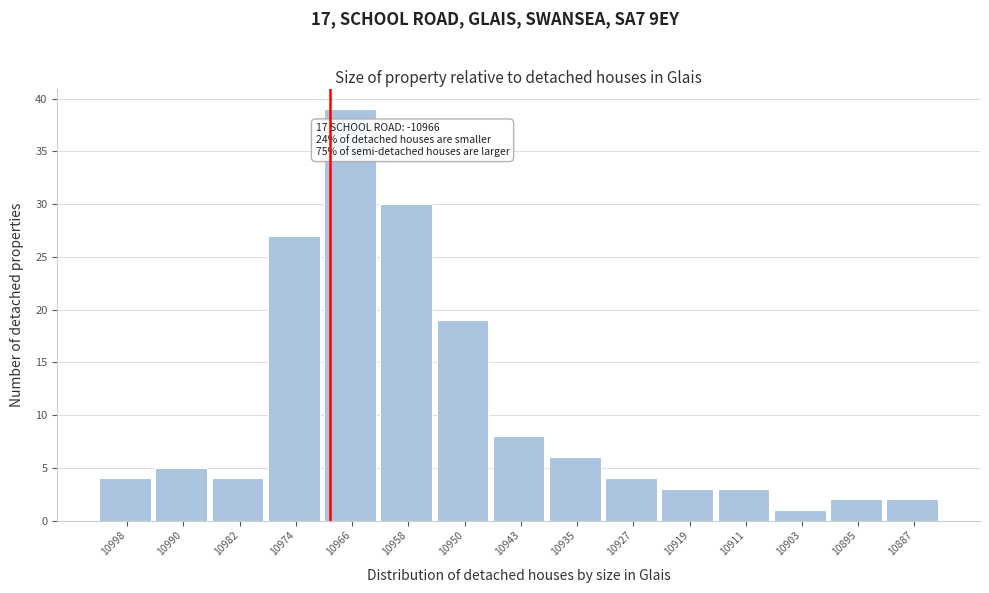

Reading right to left, what are all the values shown in this chart?

10887=2	10895=2	10903=1	10911=3	10919=3	10927=4	10935=6	10943=8	10950=19	10958=30	10966=39	10974=27	10982=4	10990=5	10998=4